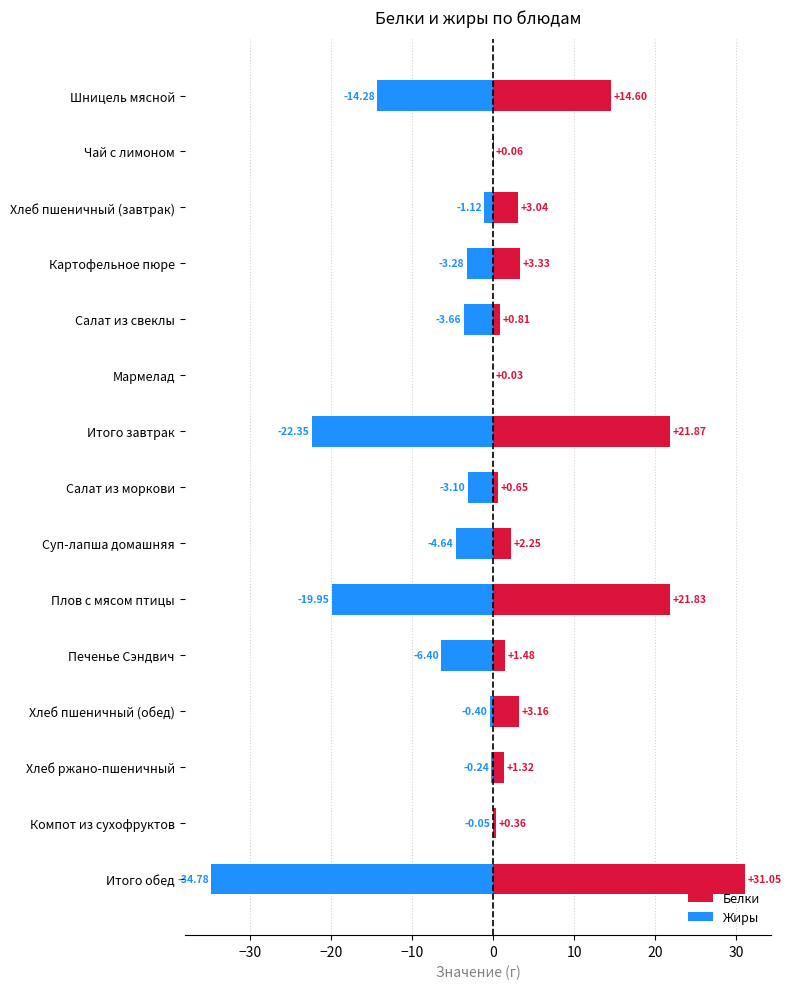

How many data points in Белки are less than 2?

7